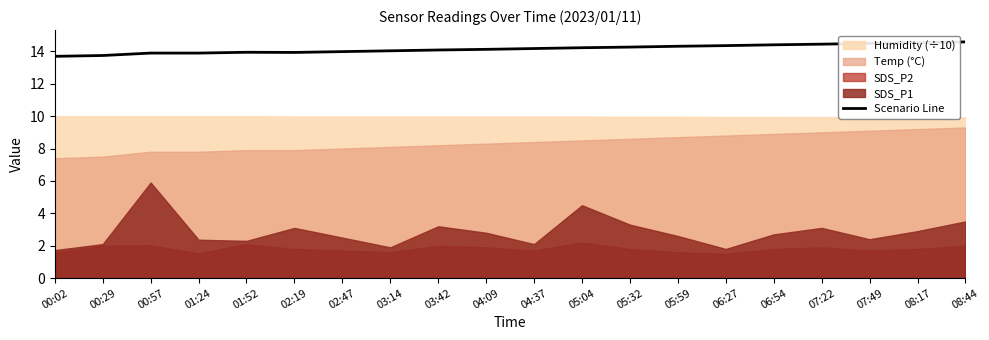

Does the chart display data point markers on the line(s)?

No